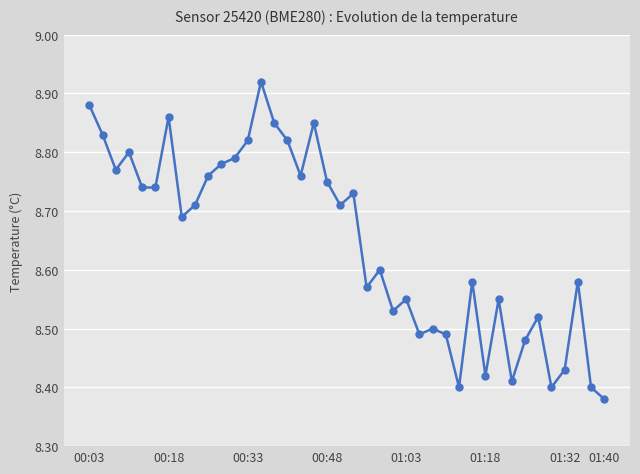

Count the values in the range 8 to 9.

40